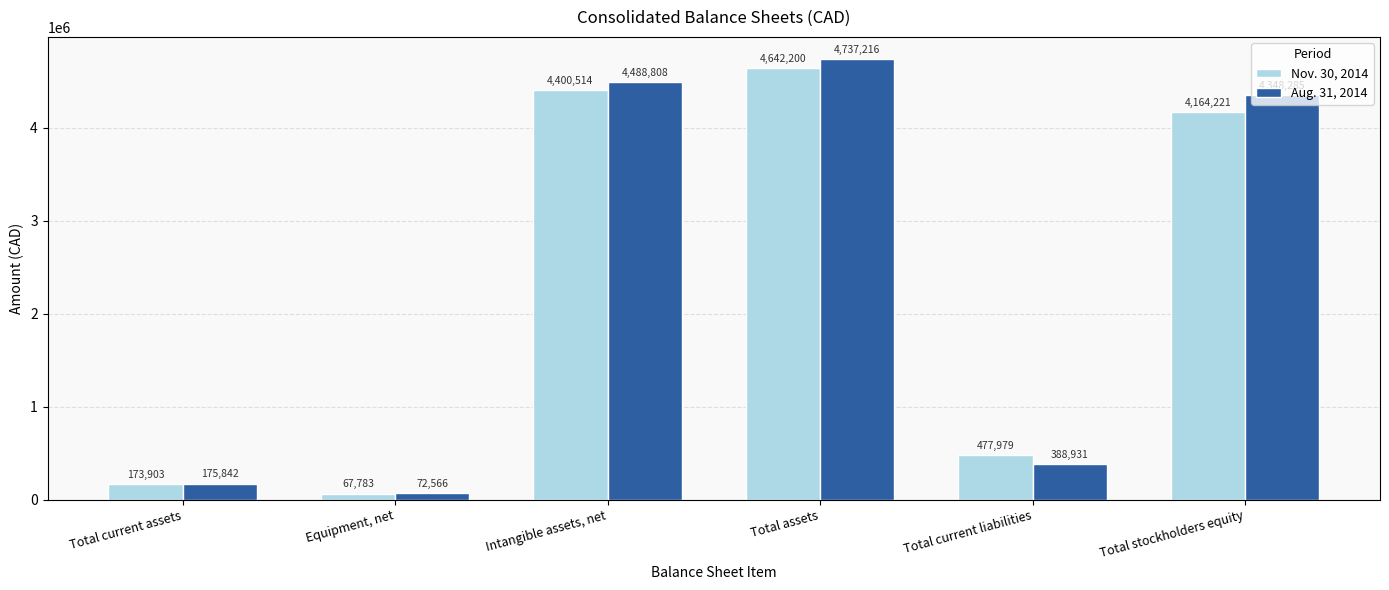

Reading left to right, transcribe all the data shown in this chart.

Nov. 30, 2014: Total current assets=173903	Equipment, net=67783	Intangible assets, net=4400514	Total assets=4642200	Total current liabilities=477979	Total stockholders equity=4164221
Aug. 31, 2014: Total current assets=175842	Equipment, net=72566	Intangible assets, net=4488808	Total assets=4737216	Total current liabilities=388931	Total stockholders equity=4348285